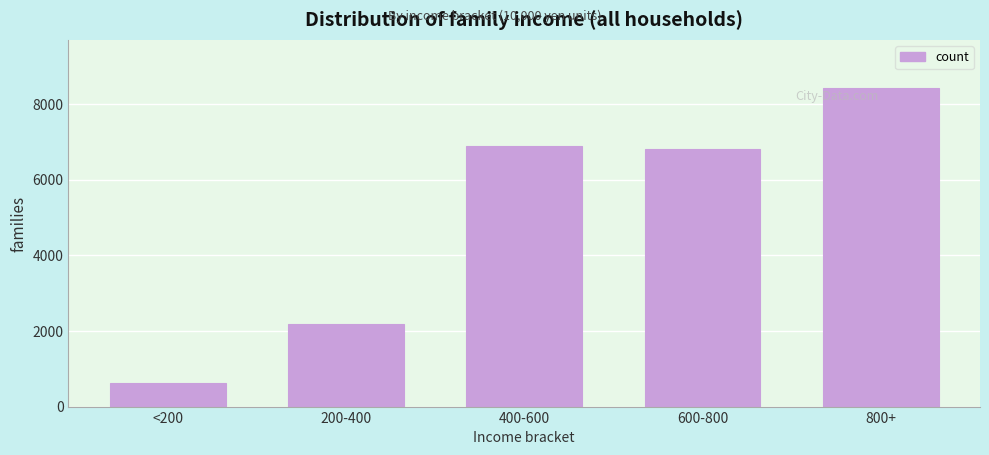

Reading left to right, list all the values displayed in this chart.

622	2182	6898	6811	8433